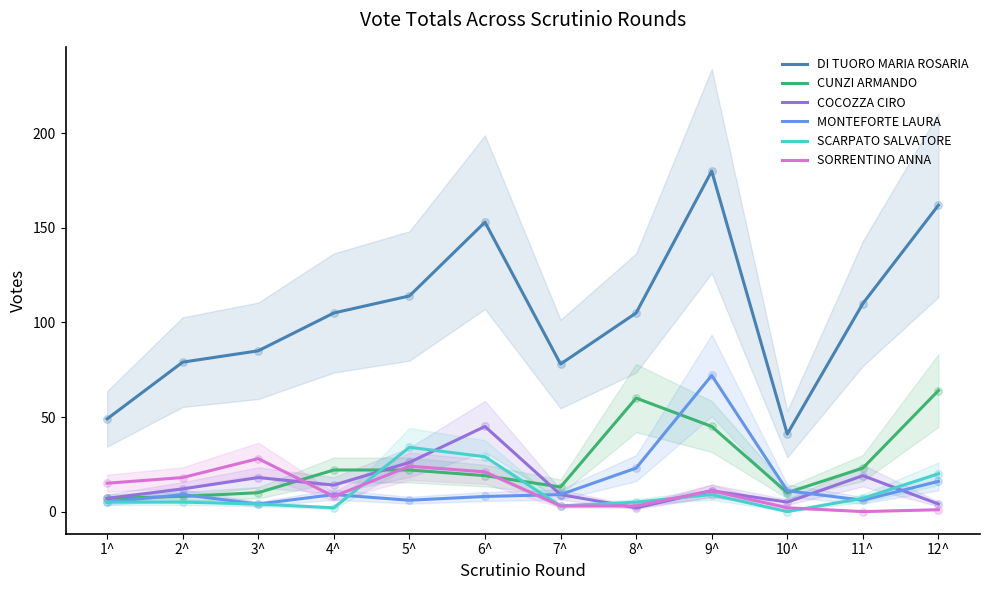

Which series reaches the maximum Y coordinate?

DI TUORO MARIA ROSARIA